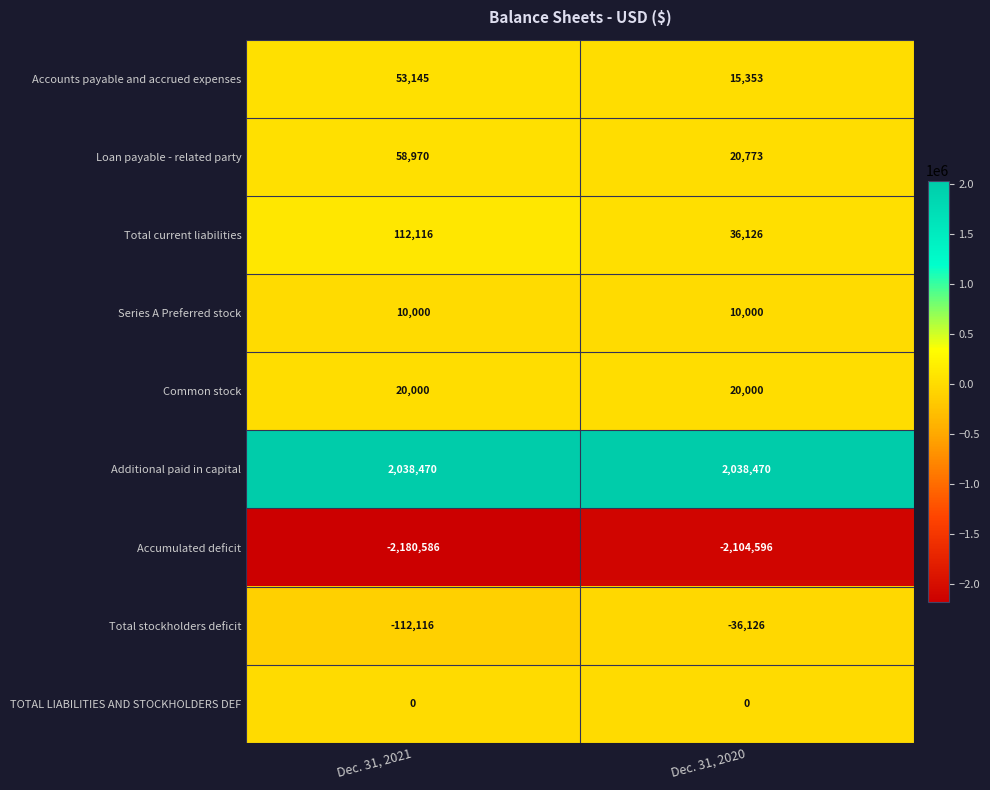

What is the minimum value shown in the chart?

-2180586